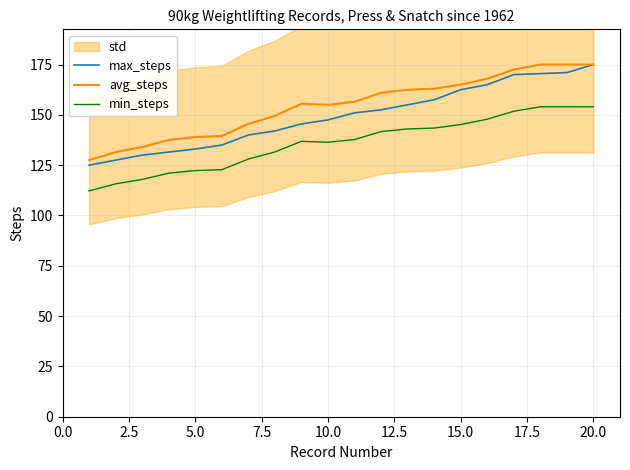

True or false: min_steps and avg_steps cross at least once.

False